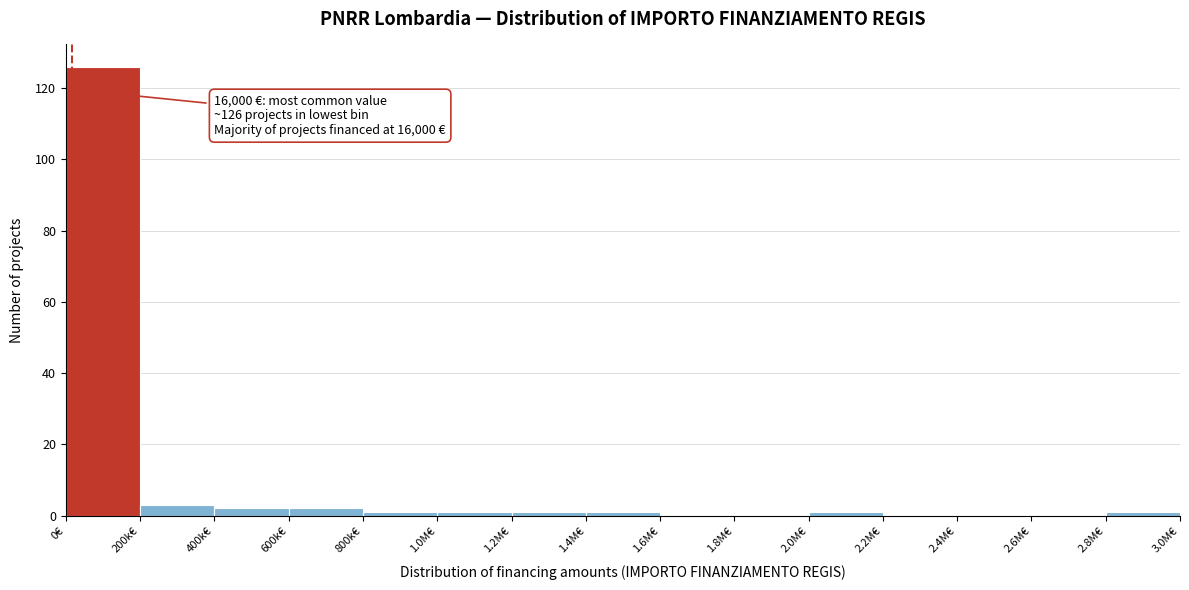

Reading left to right, what are all the values shown in this chart?

0€=126	200k€=3	400k€=2	600k€=2	800k€=1	1.0M€=1	1.2M€=1	1.4M€=1	1.6M€=0	1.8M€=0	2.0M€=1	2.2M€=0	2.4M€=0	2.6M€=0	2.8M€=1